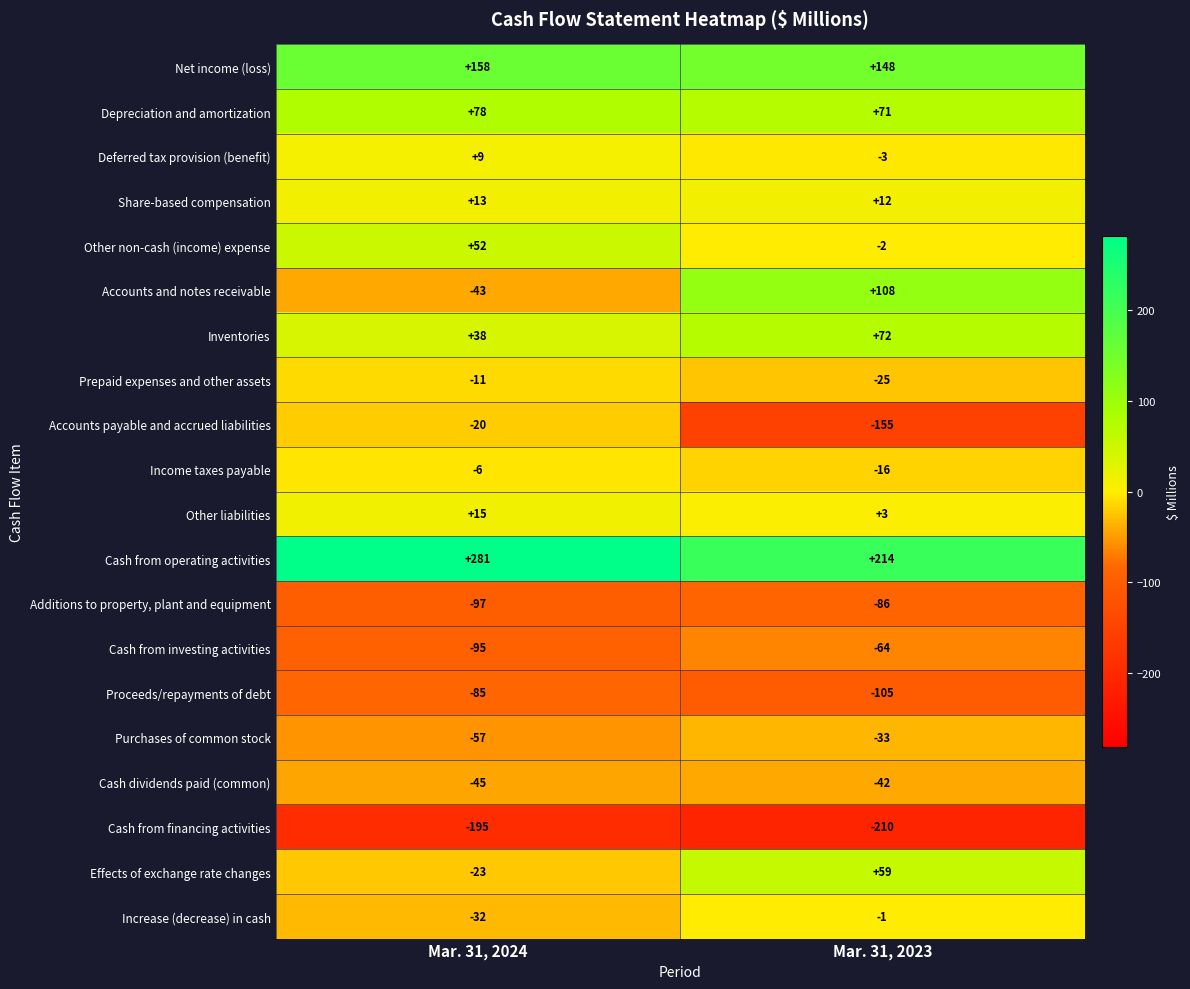

What is the total value across all series at Mar. 31, 2024?

-65